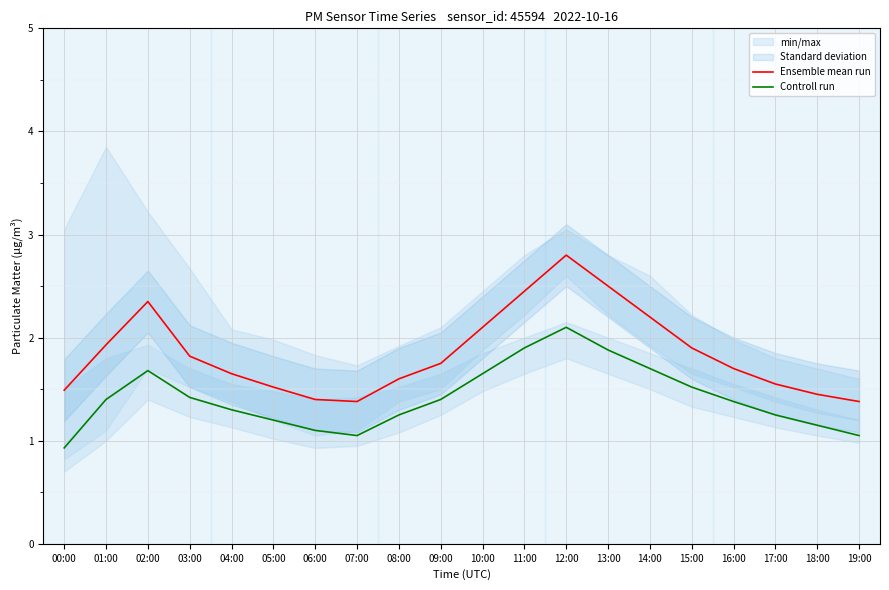

What is the difference between the Ensemble mean run values at 14:00 and 03:00?

0.4